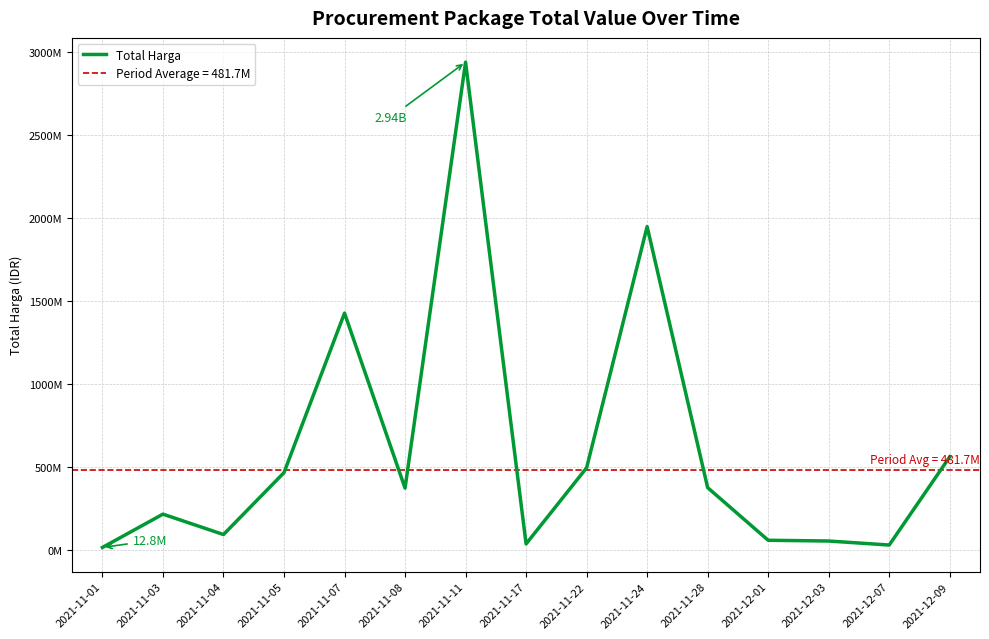

True or false: the data has more than 2 interior local peaks.

True